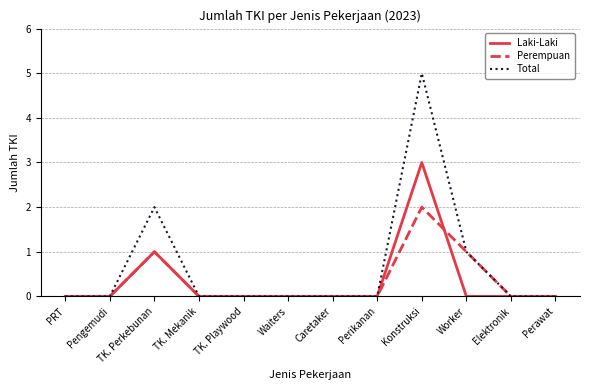

Which series has the largest total across all categories?

Total